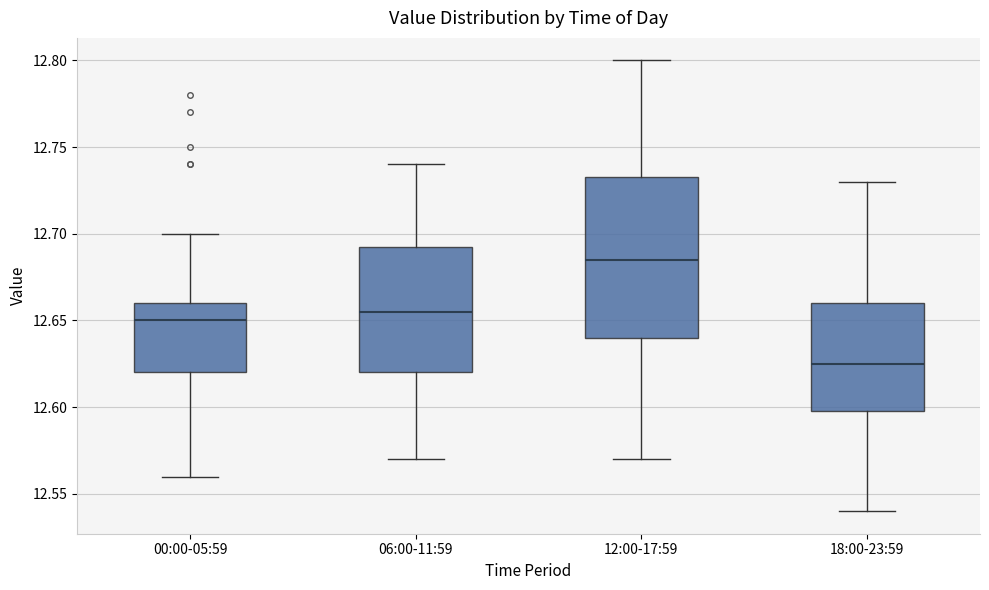

Reading left to right, read every box against the y-axis: the position of its median line, the range the box covers, and the ends of its whiskers. The values are not printed on the chart, so give them approximately, as read against the axis.

00:00-05:59: median 12.650, box 12.620 to 12.660, whiskers 12.560 to 12.700
06:00-11:59: median 12.655, box 12.620 to 12.695, whiskers 12.570 to 12.740
12:00-17:59: median 12.685, box 12.640 to 12.735, whiskers 12.570 to 12.800
18:00-23:59: median 12.625, box 12.600 to 12.660, whiskers 12.540 to 12.730